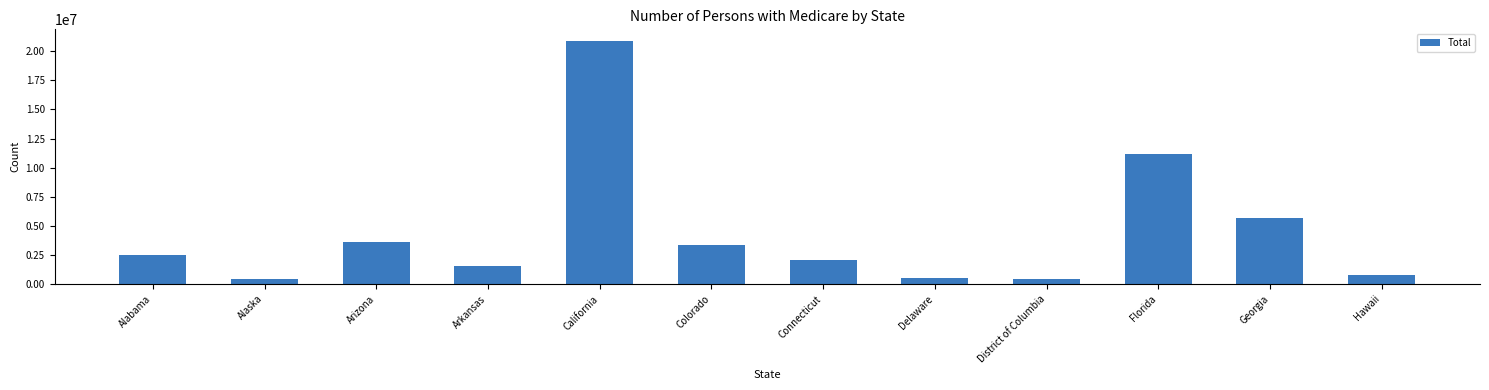

How many data points are less than 2500038?

6